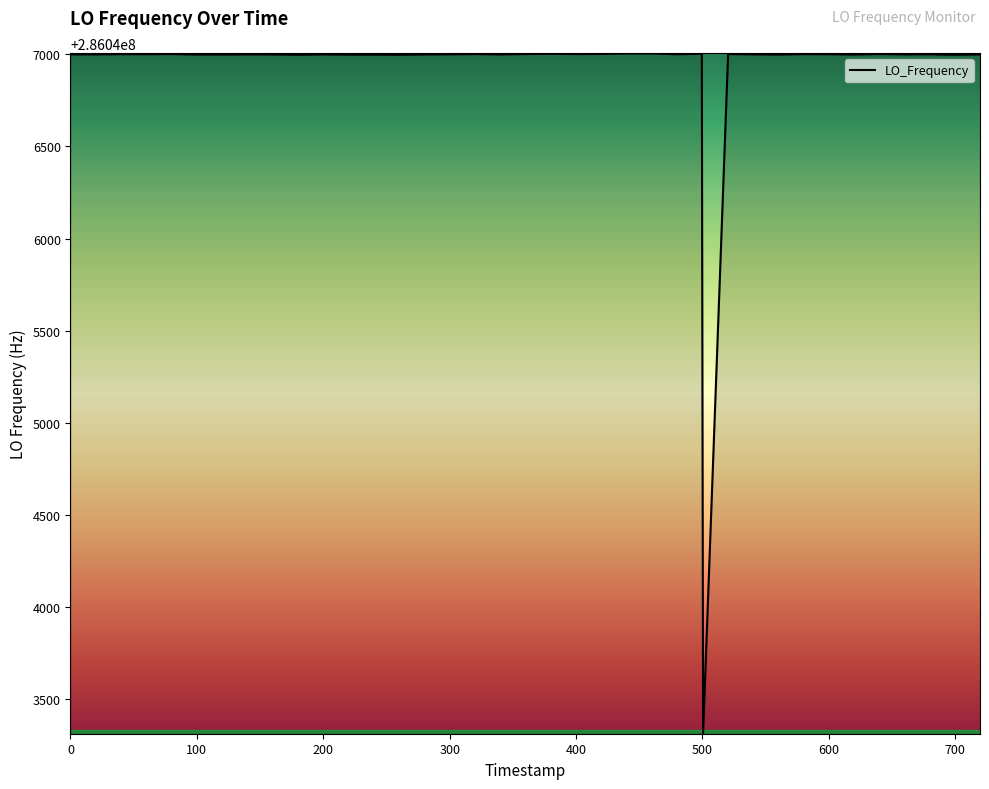

What is the minimum value shown in the chart?

286043316.3